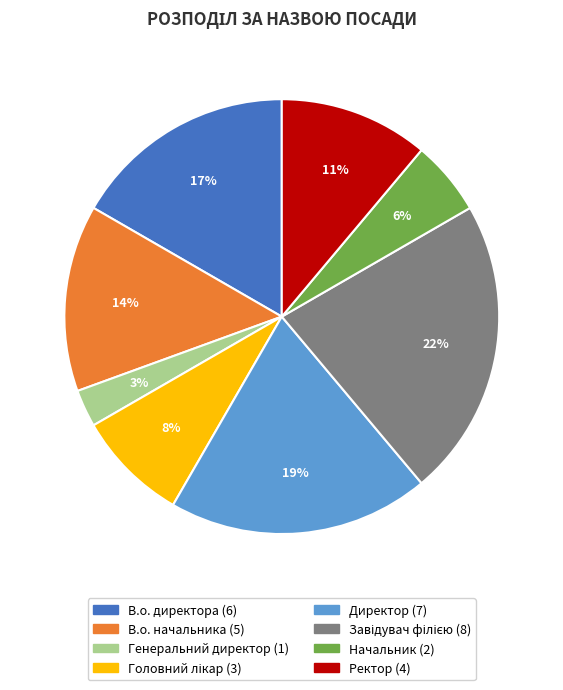

What is the smallest slice in the pie chart?

Генеральний директор